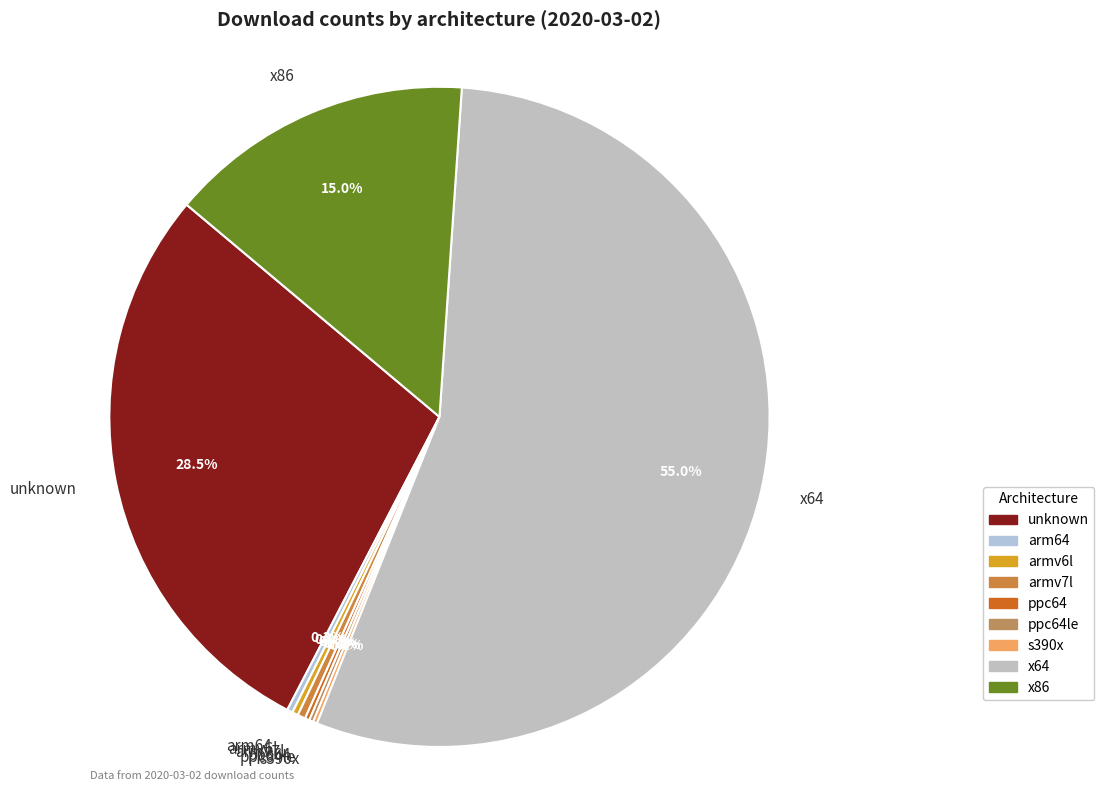

What is the largest slice in the pie chart?

x64